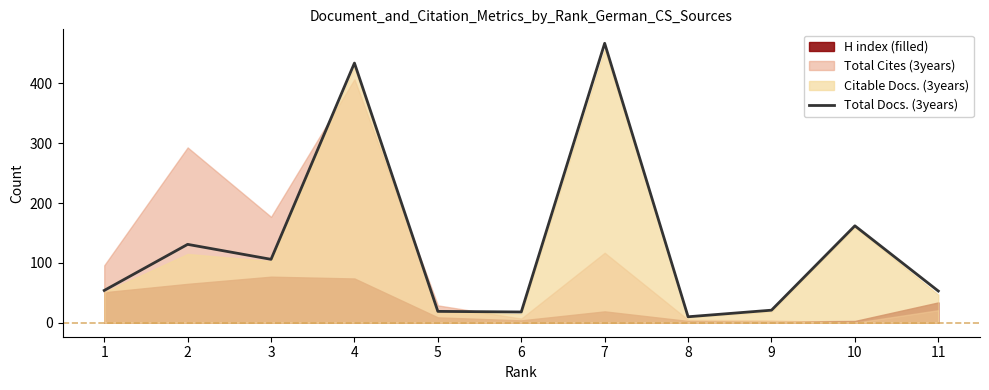

The value at 8 is 10. True or false?

True